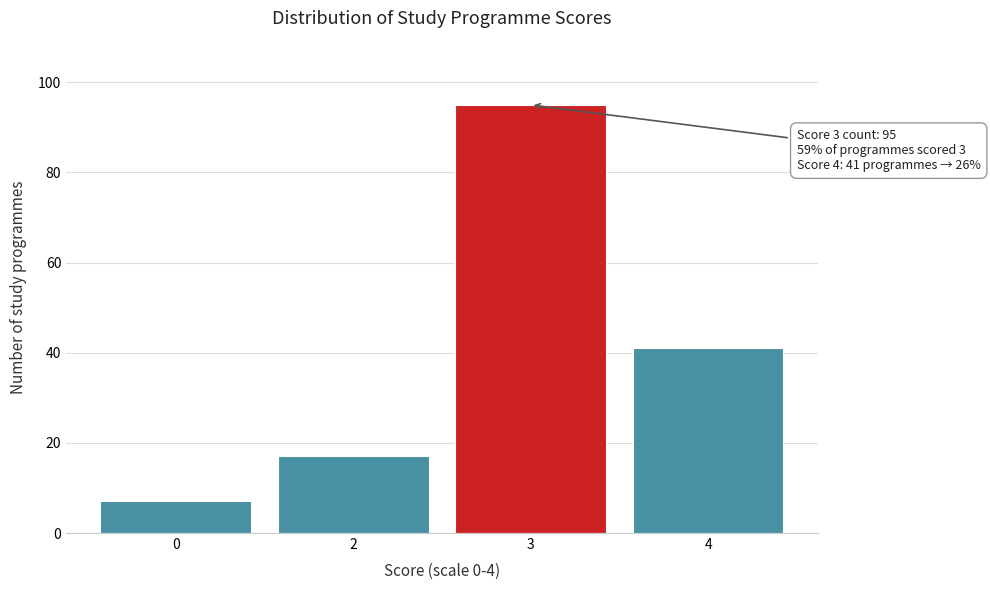

Reading right to left, transcribe all the data shown in this chart.

4=41	3=95	2=17	0=7